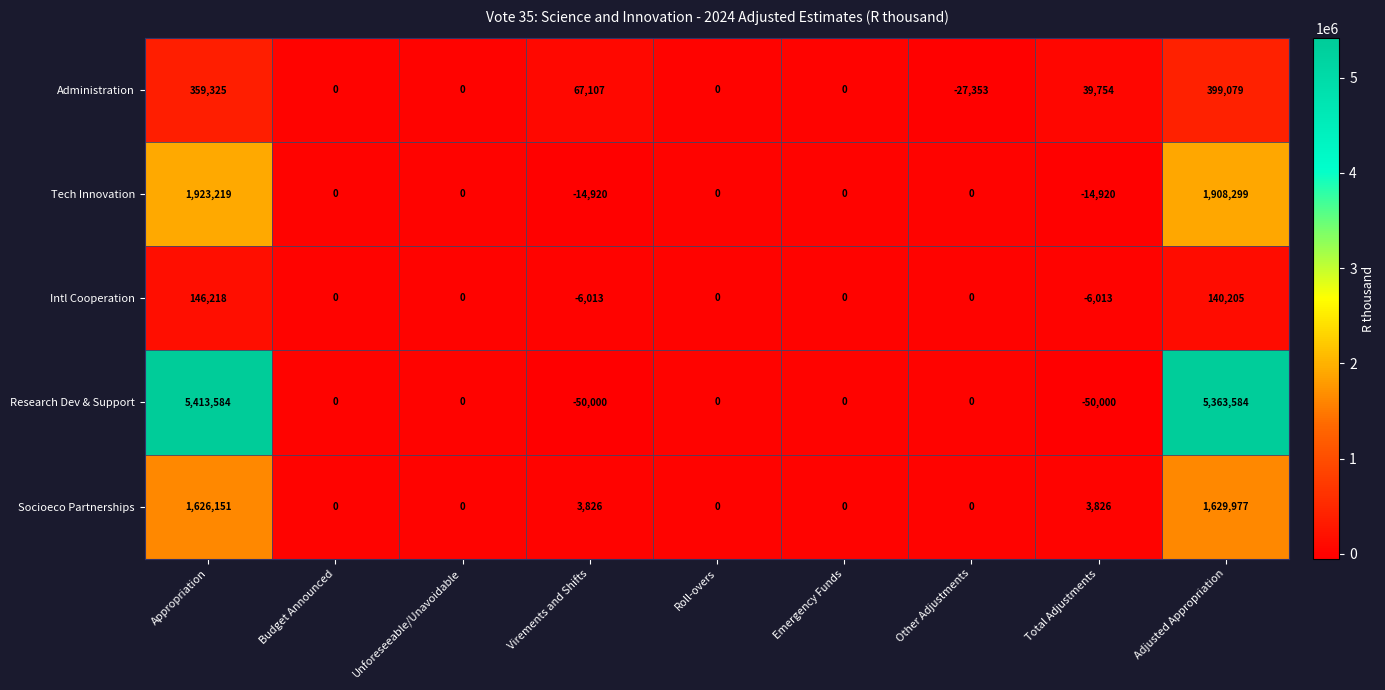

What is the greatest value displayed?

5413584